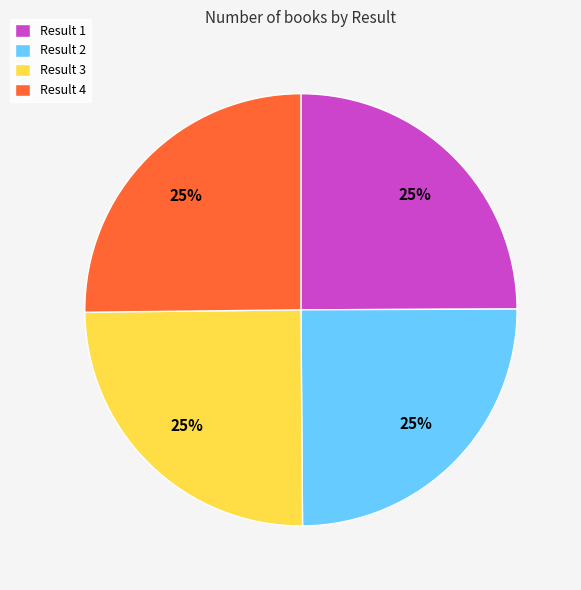

Approximately how many times larger is the value at Result 3 compared to Result 4?

1.0